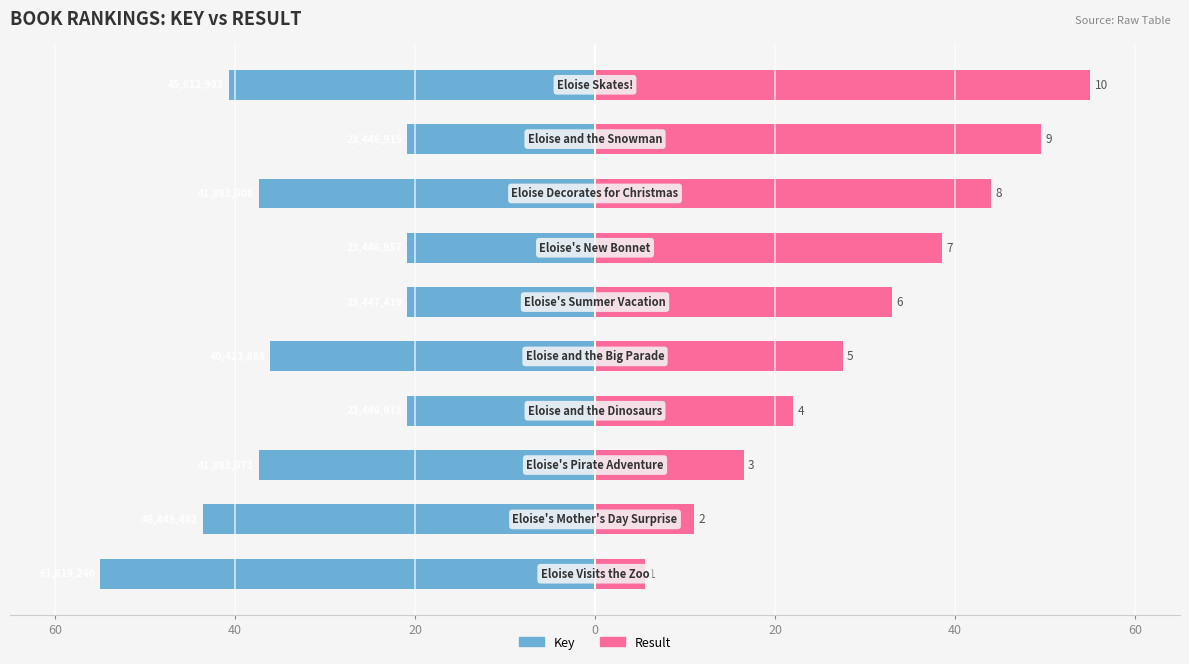

Which series changed the most between 60 and 20?

Key